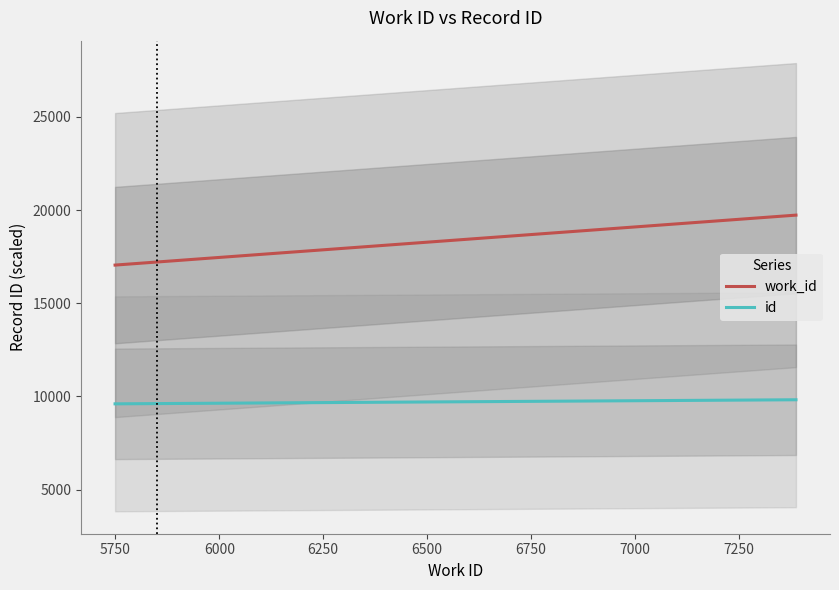

What is the maximum value for work_id?

19732.4